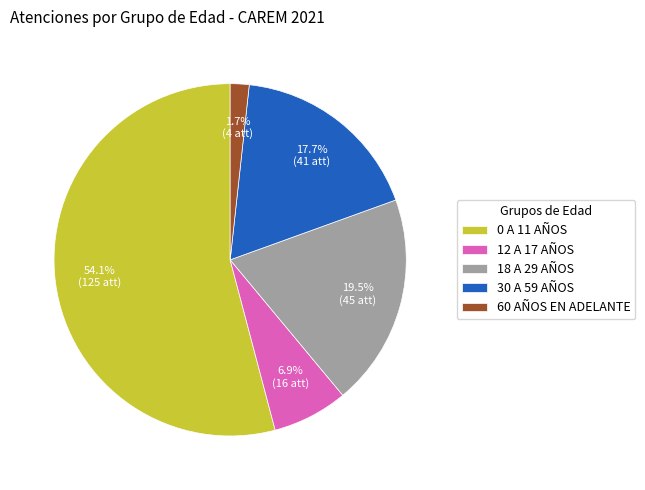

How much of the chart is everything except 12 A 17 AÑOS?

93.1%